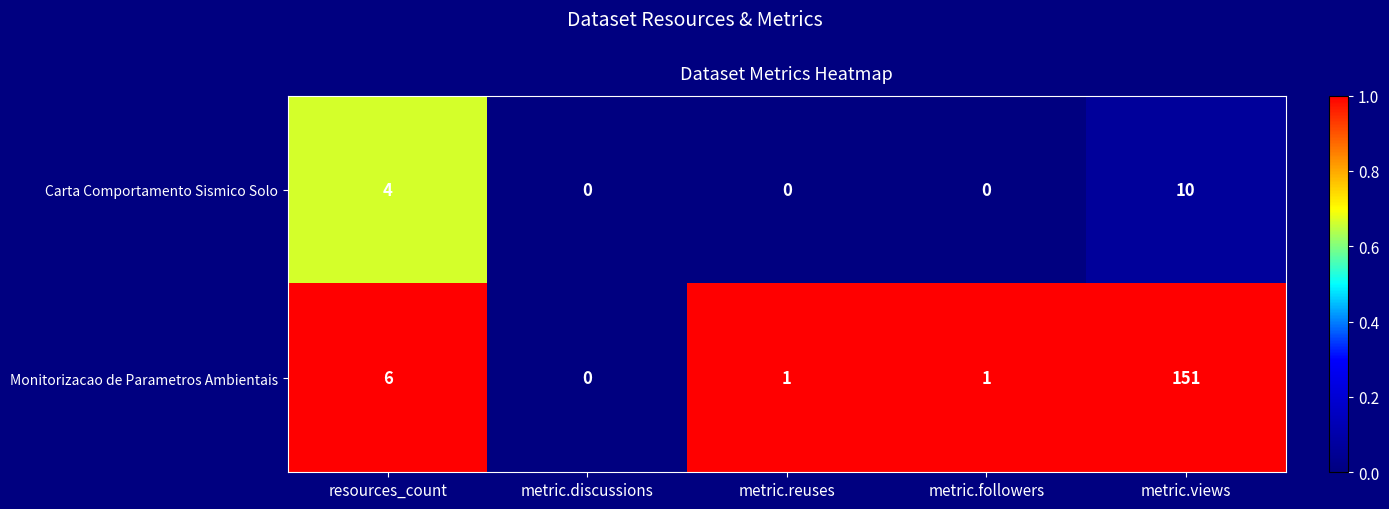

Reading left to right, transcribe all the data shown in this chart.

Carta Comportamento Sismico Solo: resources_count=4	metric.discussions=0	metric.reuses=0	metric.followers=0	metric.views=10
Monitorizacao de Parametros Ambientais: resources_count=6	metric.discussions=0	metric.reuses=1	metric.followers=1	metric.views=151